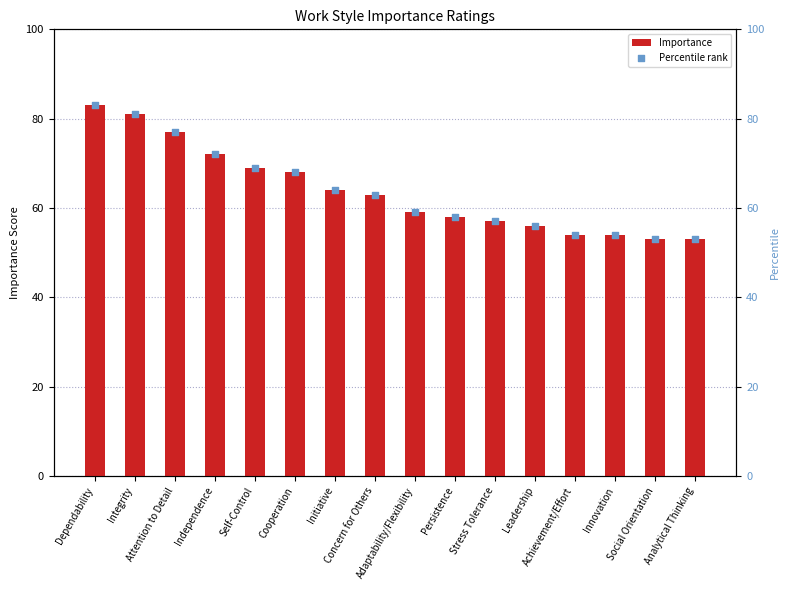

At which category is the sum across all series the highest?

Dependability